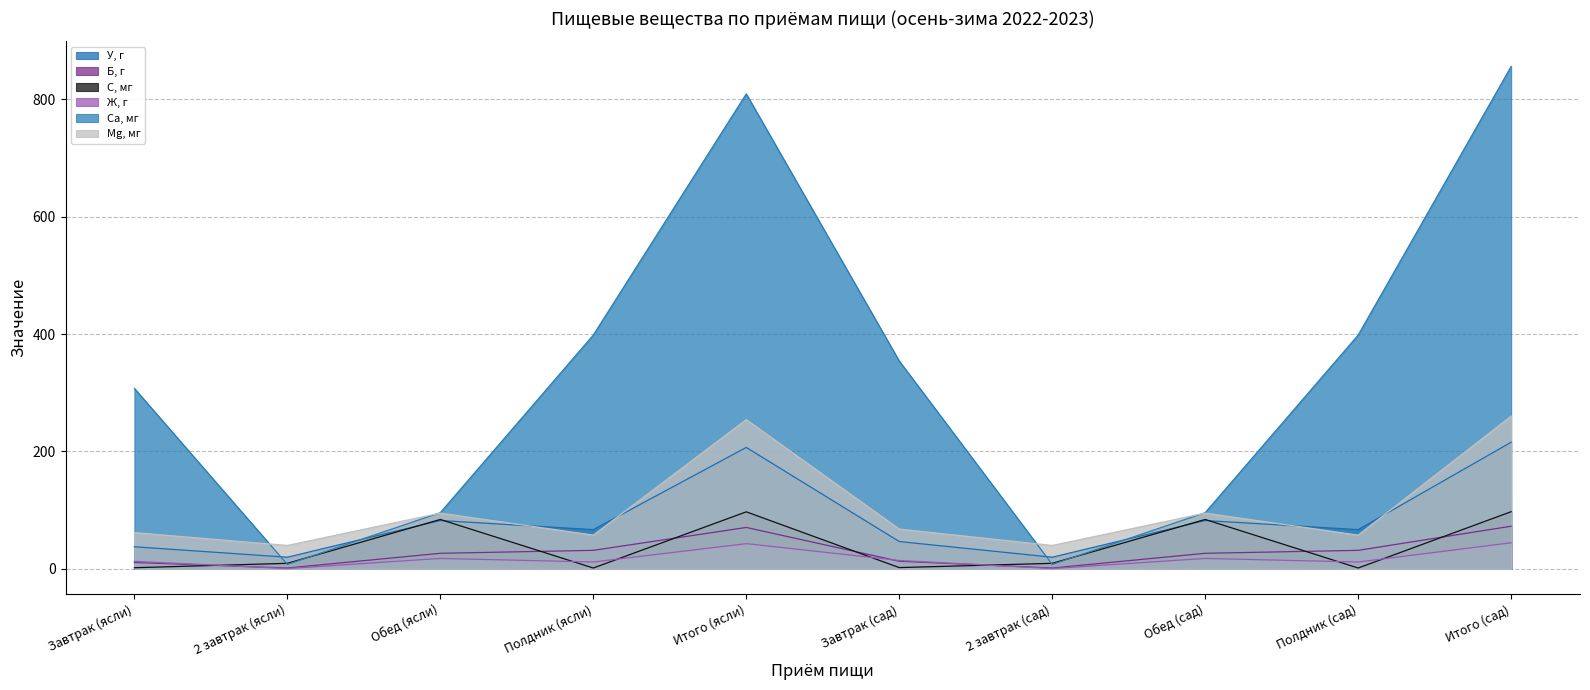

Which series has the largest range (max minus min)?

Ca, мг